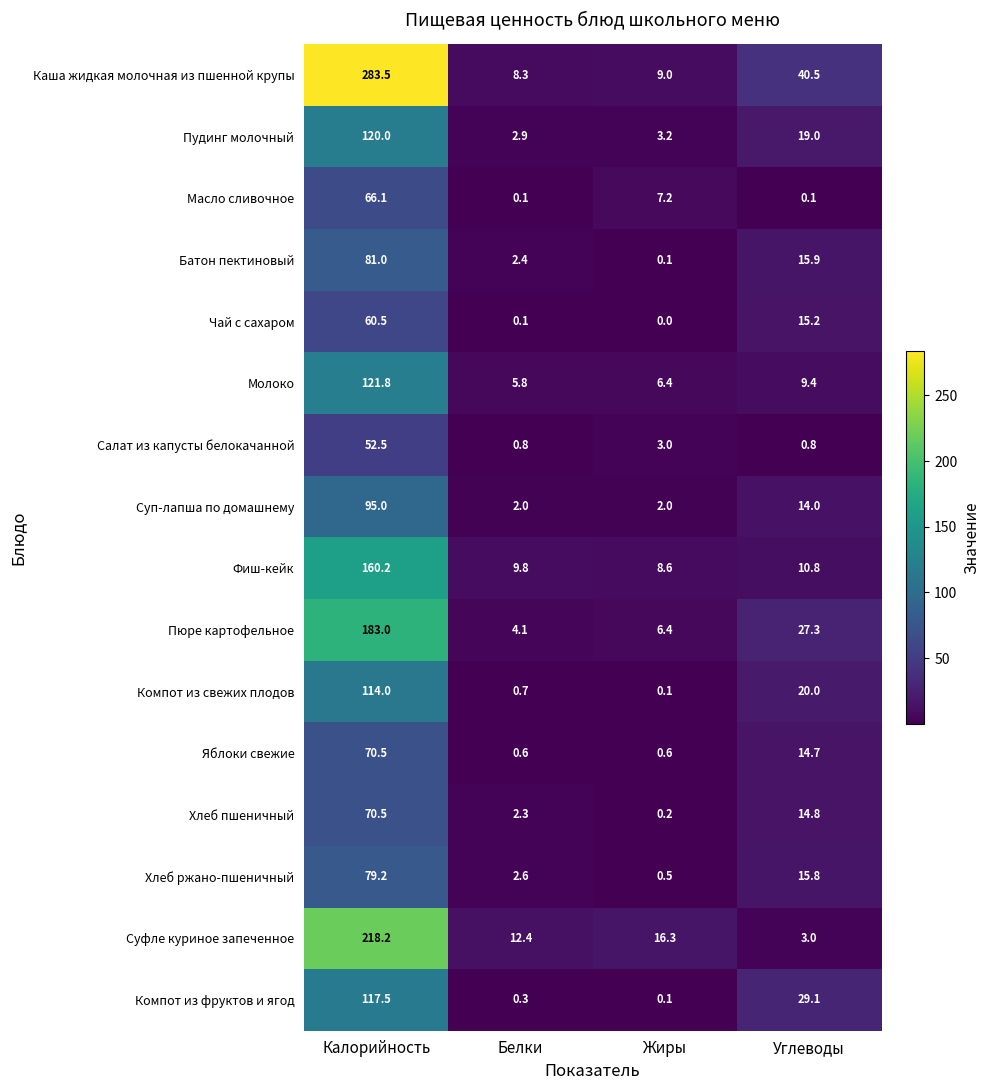

How many categories are shown in the chart?

4